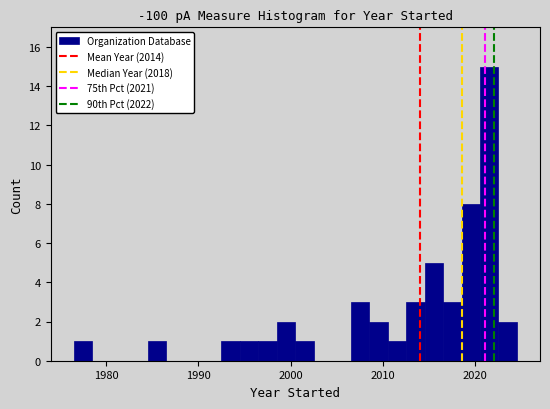

Read against the x-axis, roughly where is the centre of the tallest bar?

2022